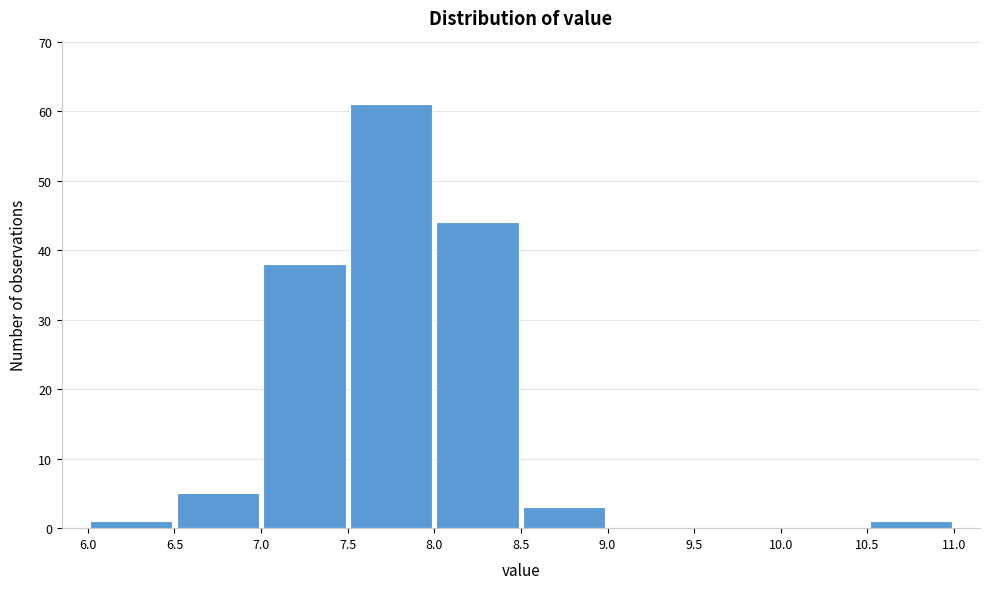

Which range on the x-axis has the tallest bar?

7.5 to 8.0